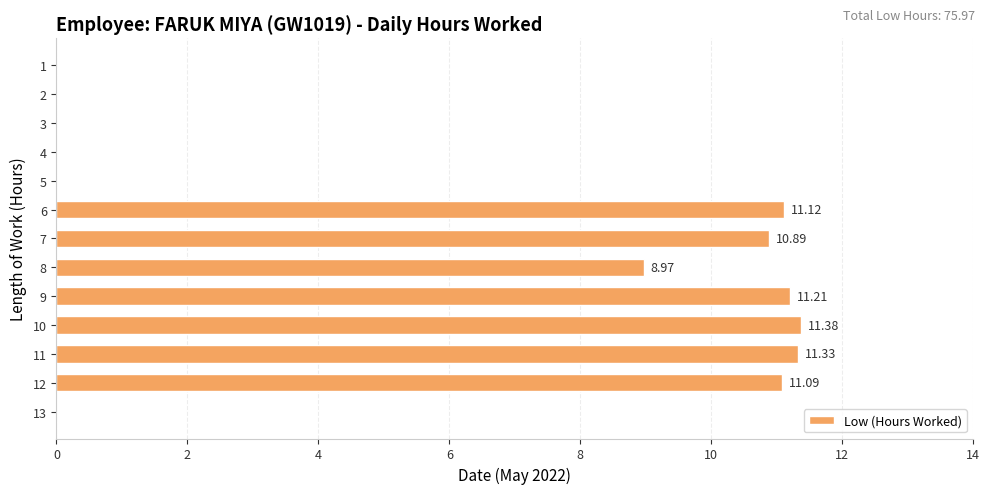

What is the sum of all values?

76.0